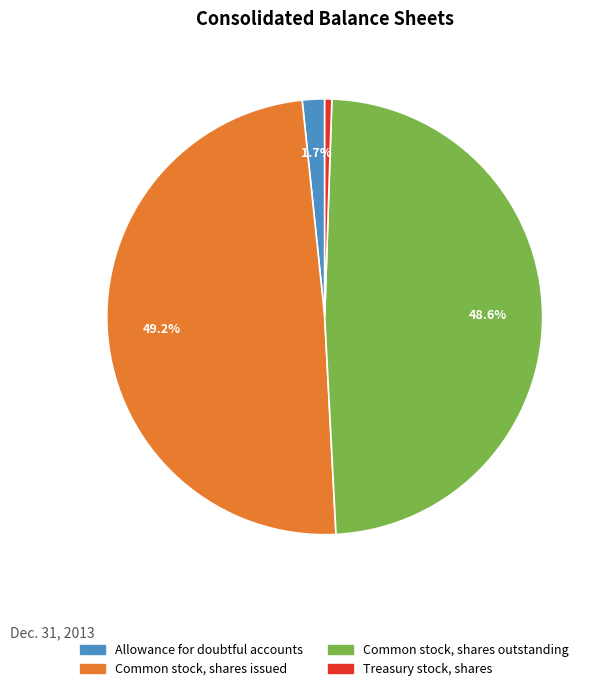

To the nearest percent, what percentage of the pie is Allowance for doubtful accounts?

2%